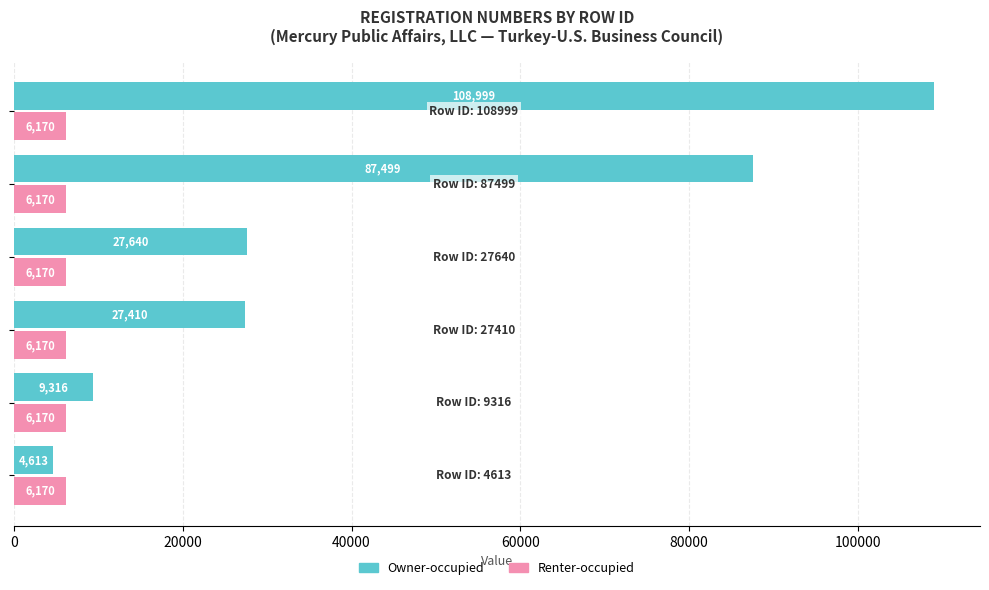

What is the maximum value shown in the chart?

108999